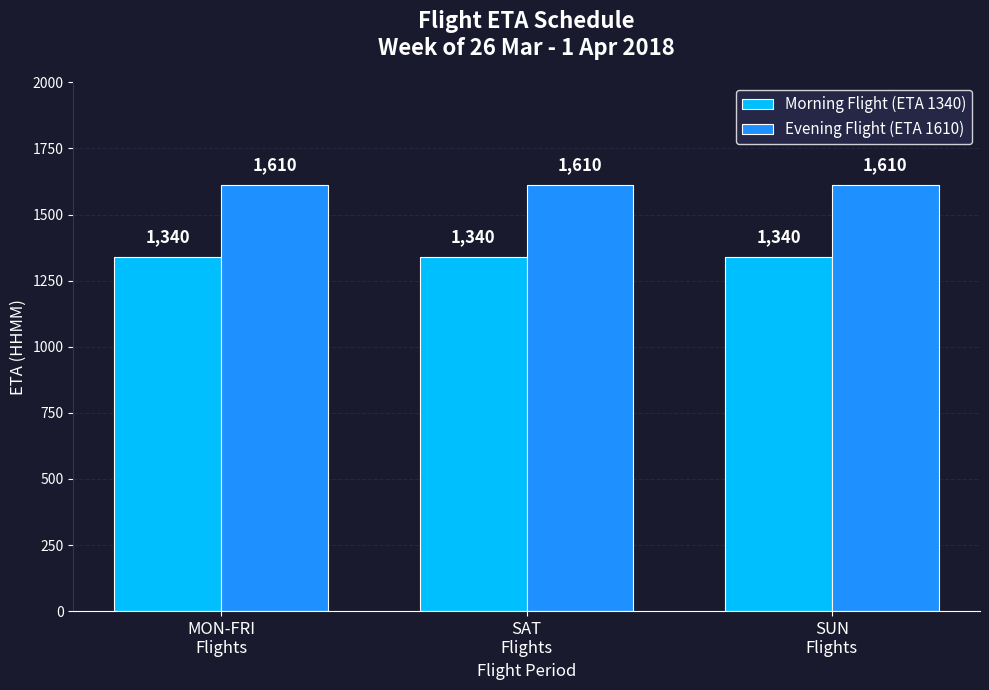

What is the total value across all series at SUN
Flights?

2950